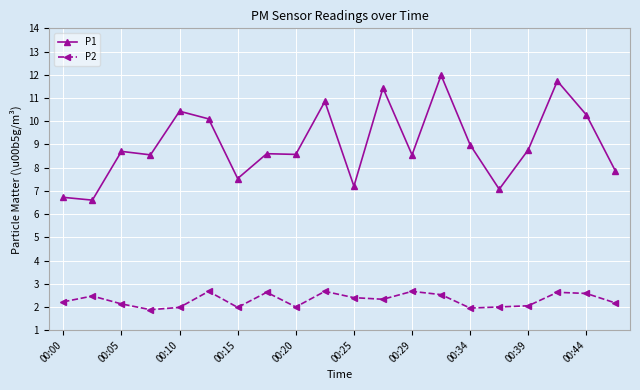

True or false: P1 has more than 1 interior local peaks.

True